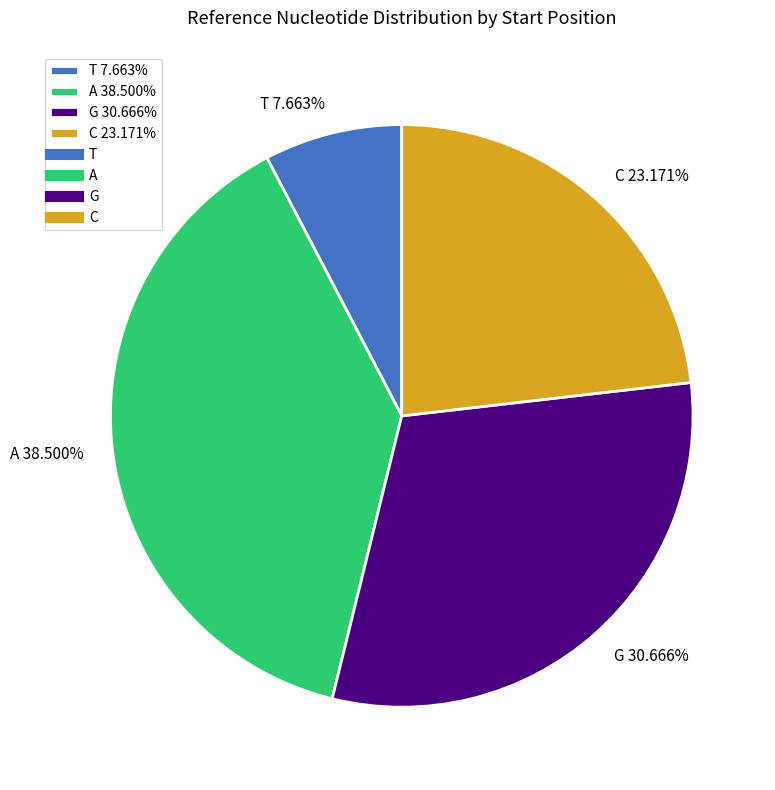

How many segments does this pie chart have?

4